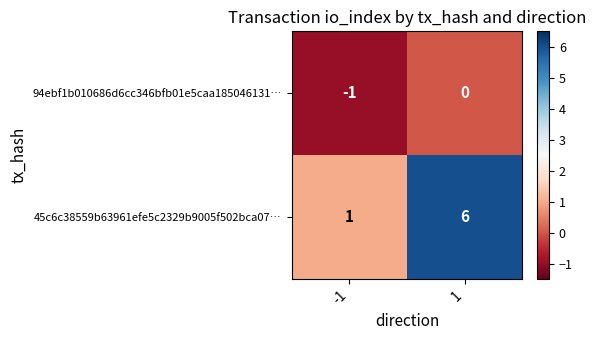

What is the average value of the 45c6c38559b63961efe5c2329b9005f502bca07… series?

4